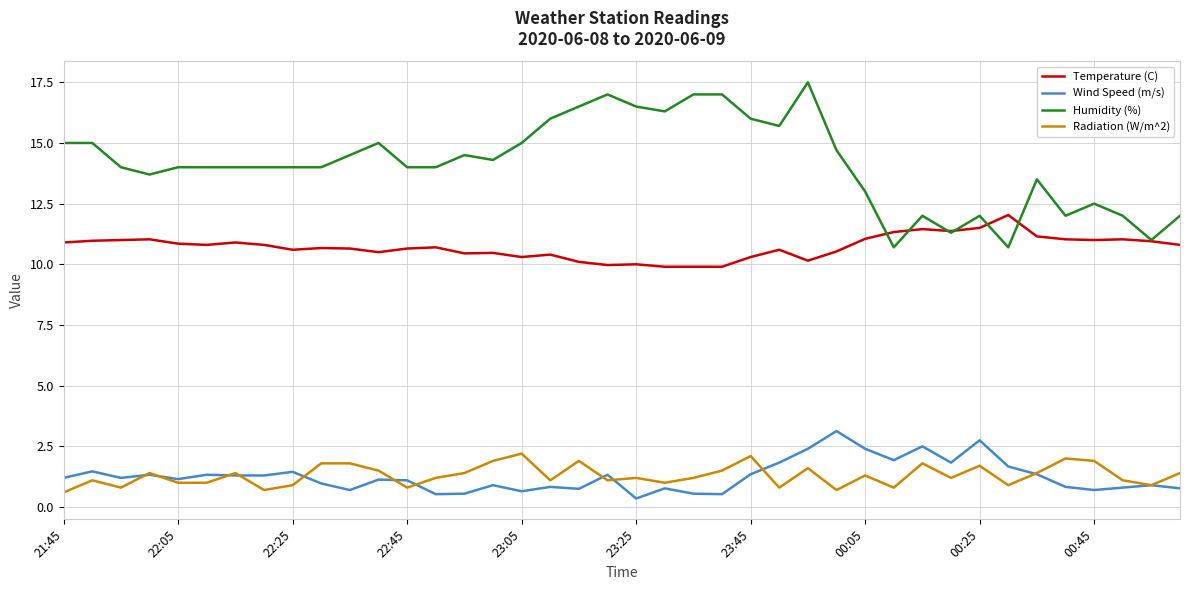

Which series has the widest spread of values?

Humidity (%)